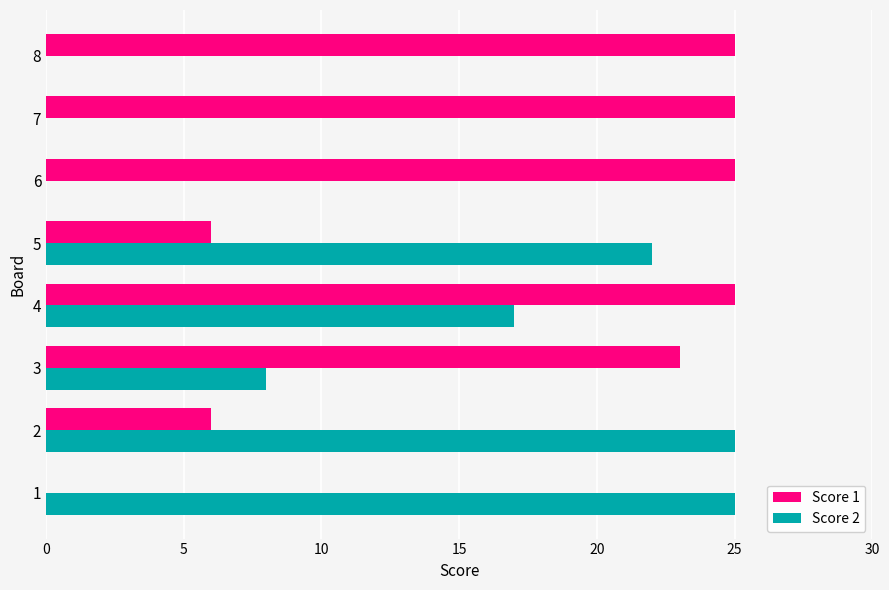

True or false: Score 1 has a value of 25 at 4.

True